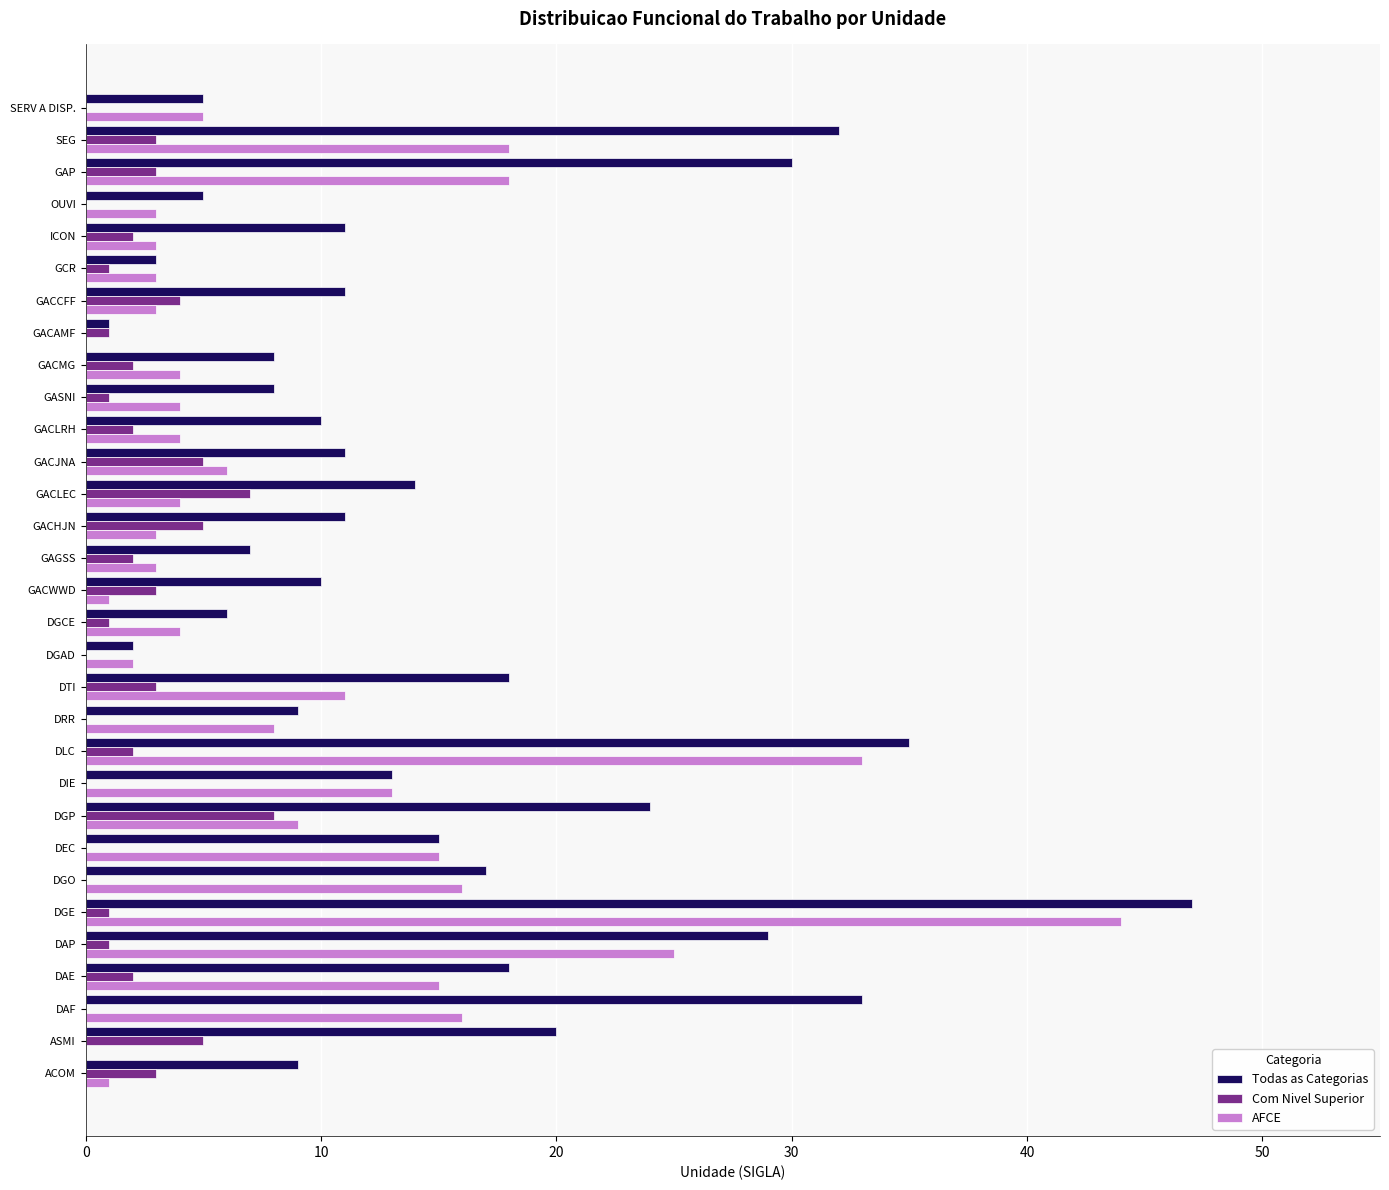

Where is Com Nivel Superior nearest to the value 4?

GACCFF